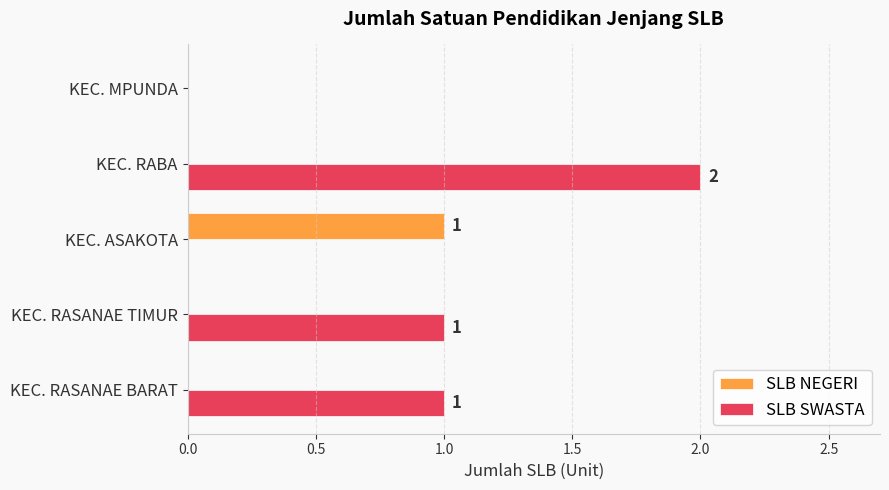

Which series changed the most between KEC. RASANAE TIMUR and KEC. MPUNDA?

SLB SWASTA